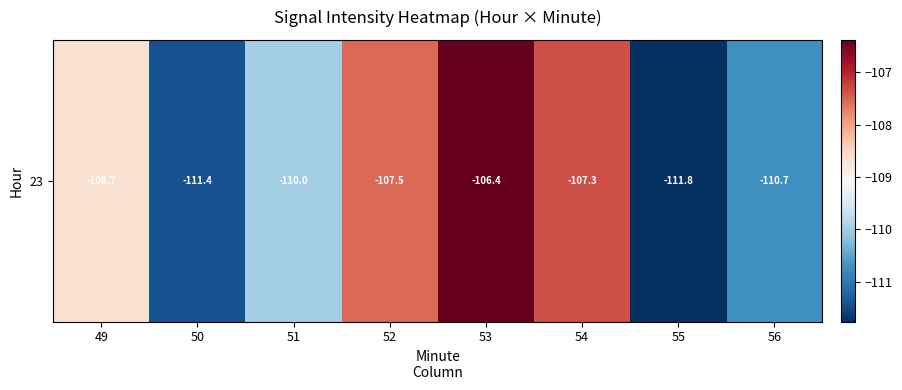

Reading left to right, what are all the values shown in this chart?

49=-108.7	50=-111.4	51=-110.0	52=-107.5	53=-106.4	54=-107.3	55=-111.8	56=-110.7